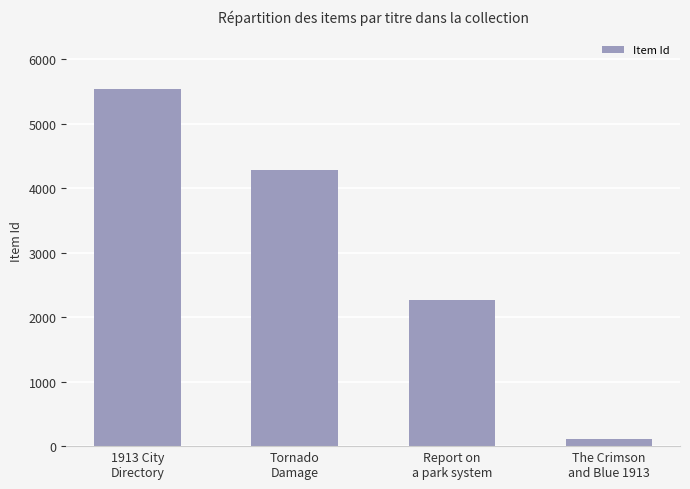

Where is the data nearest to the value 2822?

Report on
a park system